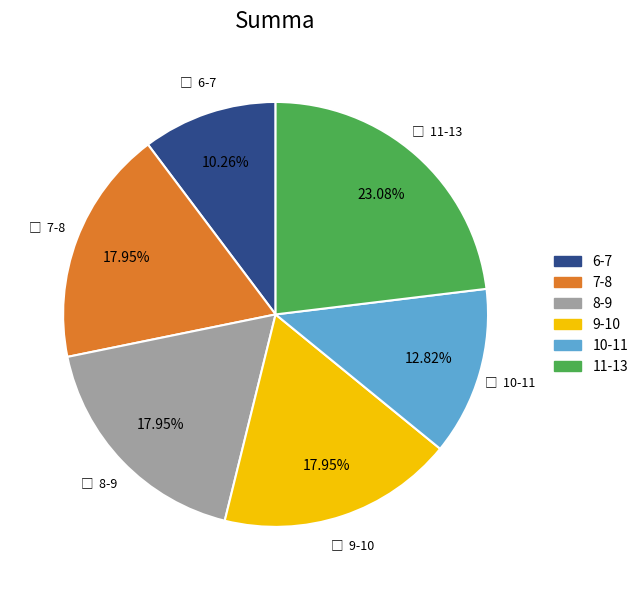

Is there a majority slice in this chart?

No